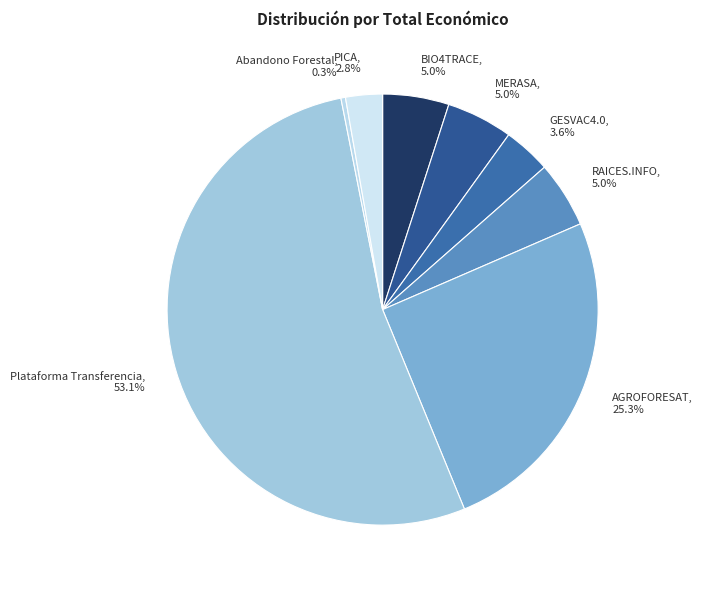

Count the number of slices in the pie.

8